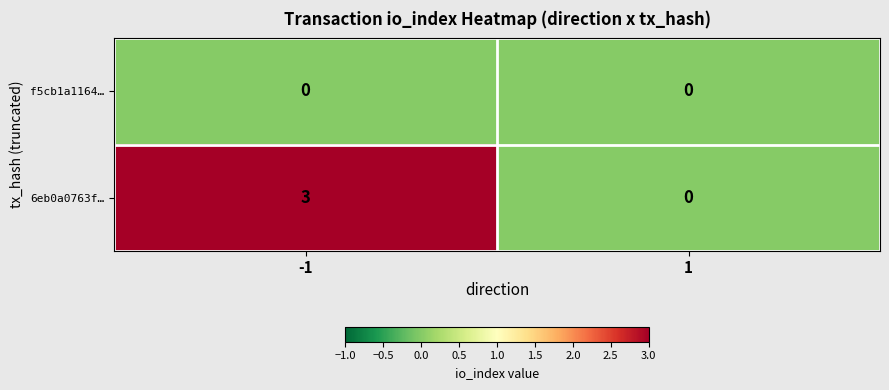

What is the difference between the highest and lowest values at -1?

3